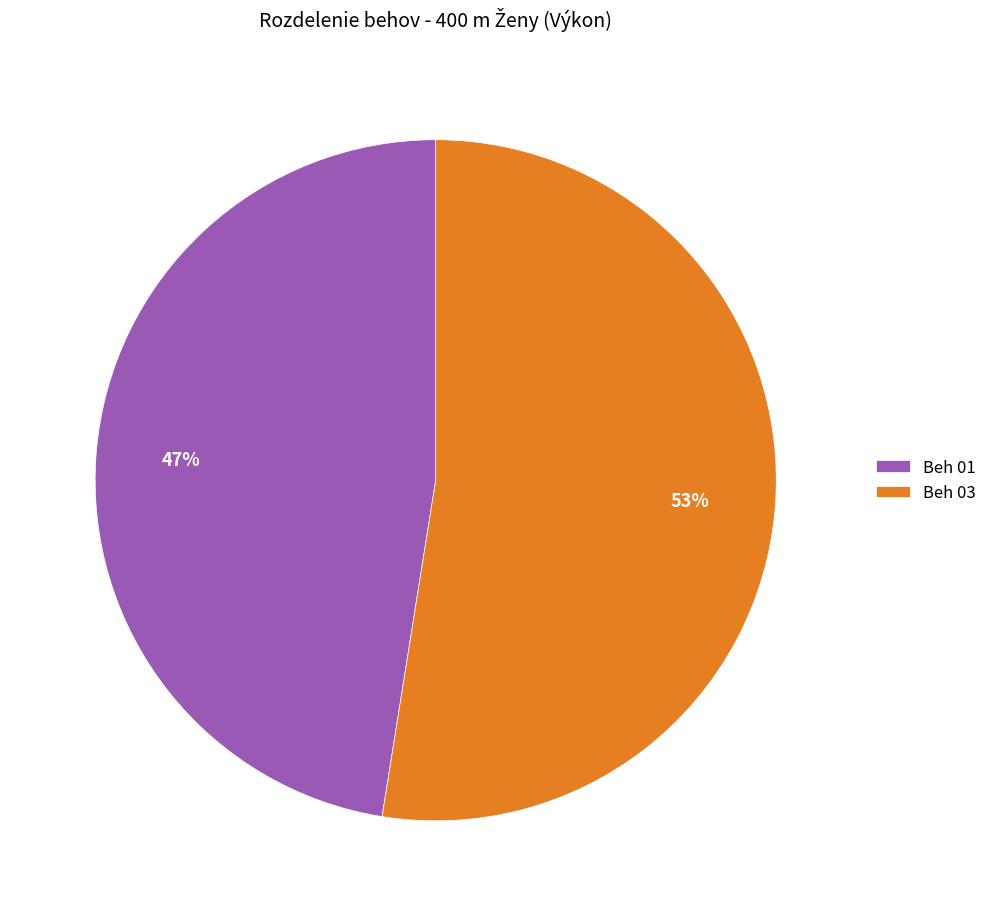

Which slice is the largest?

Beh 03